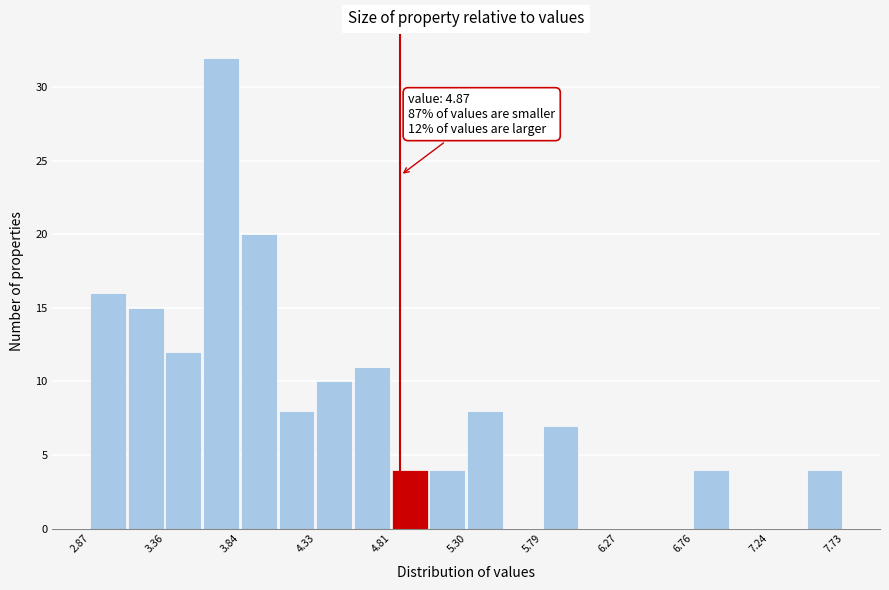

Over which range of the x-axis is the bar tallest?

3.60 to 3.85